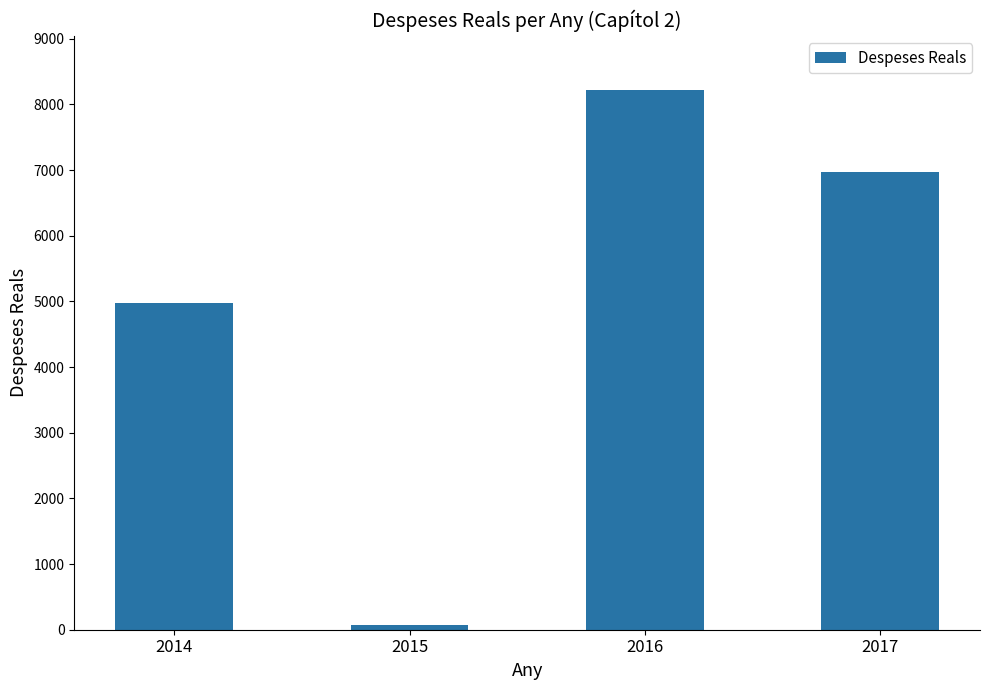

At which category does the chart reach its minimum across all series?

2015